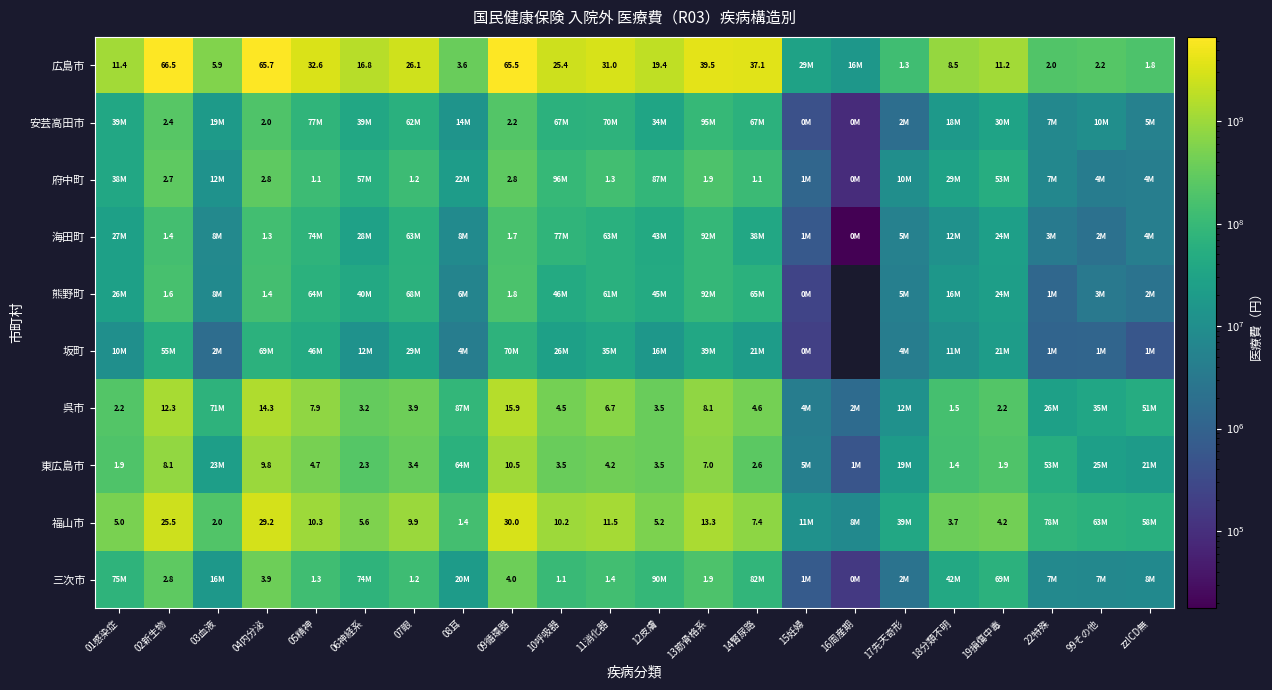

Is it true that 熊野町 equals 2985692.1 at 17先天奇形?

False